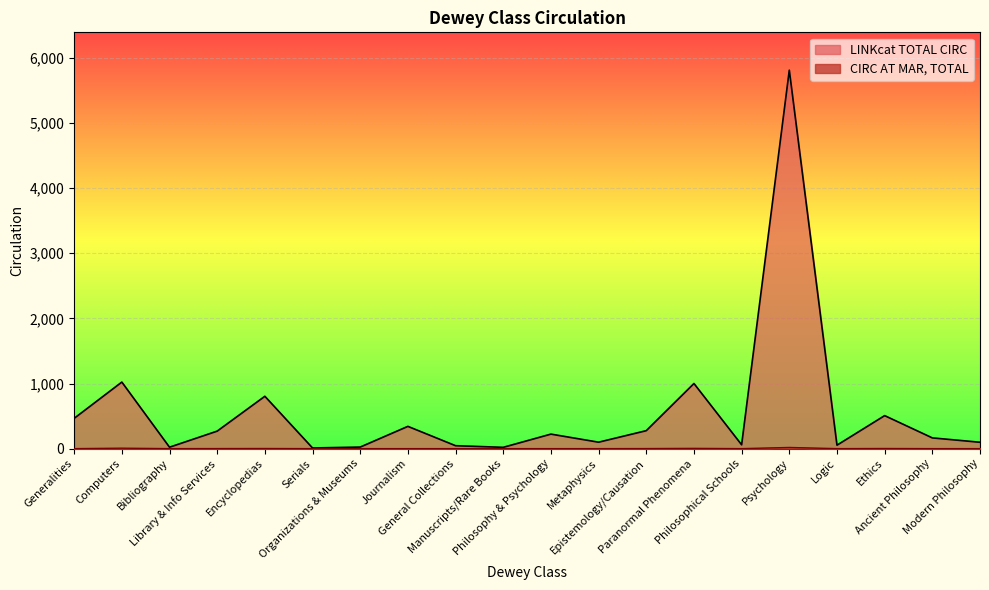

True or false: LINKcat TOTAL CIRC and CIRC AT MAR, TOTAL cross at least once.

False